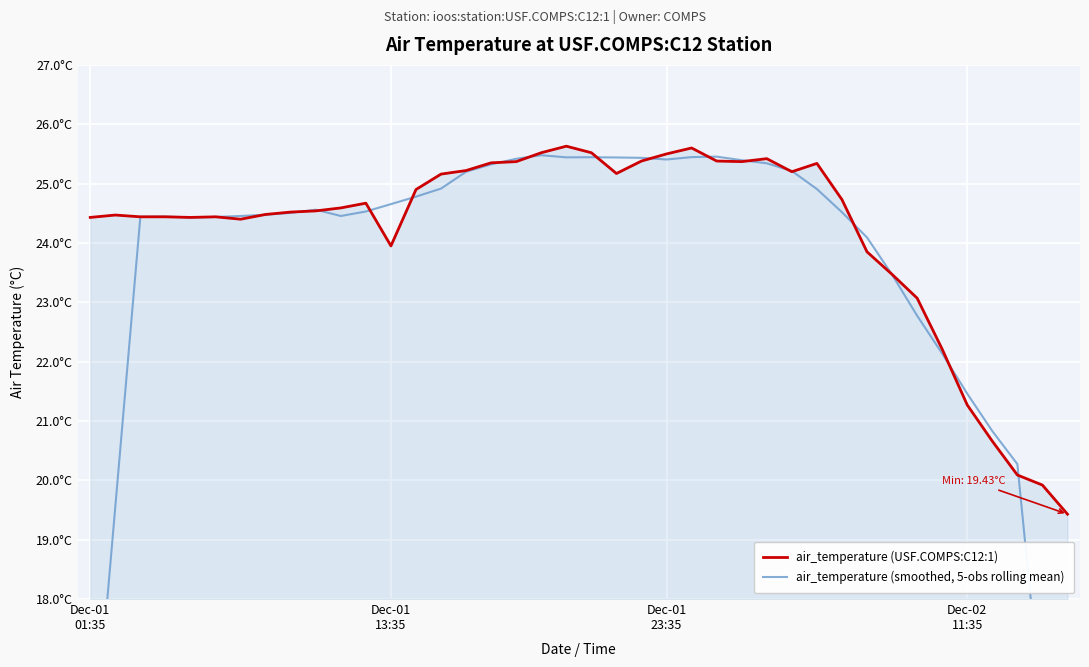

At 26, list the series in order from largest to smallest.

air_temperature (smoothed, 5-obs rolling mean), air_temperature (USF.COMPS:C12:1)